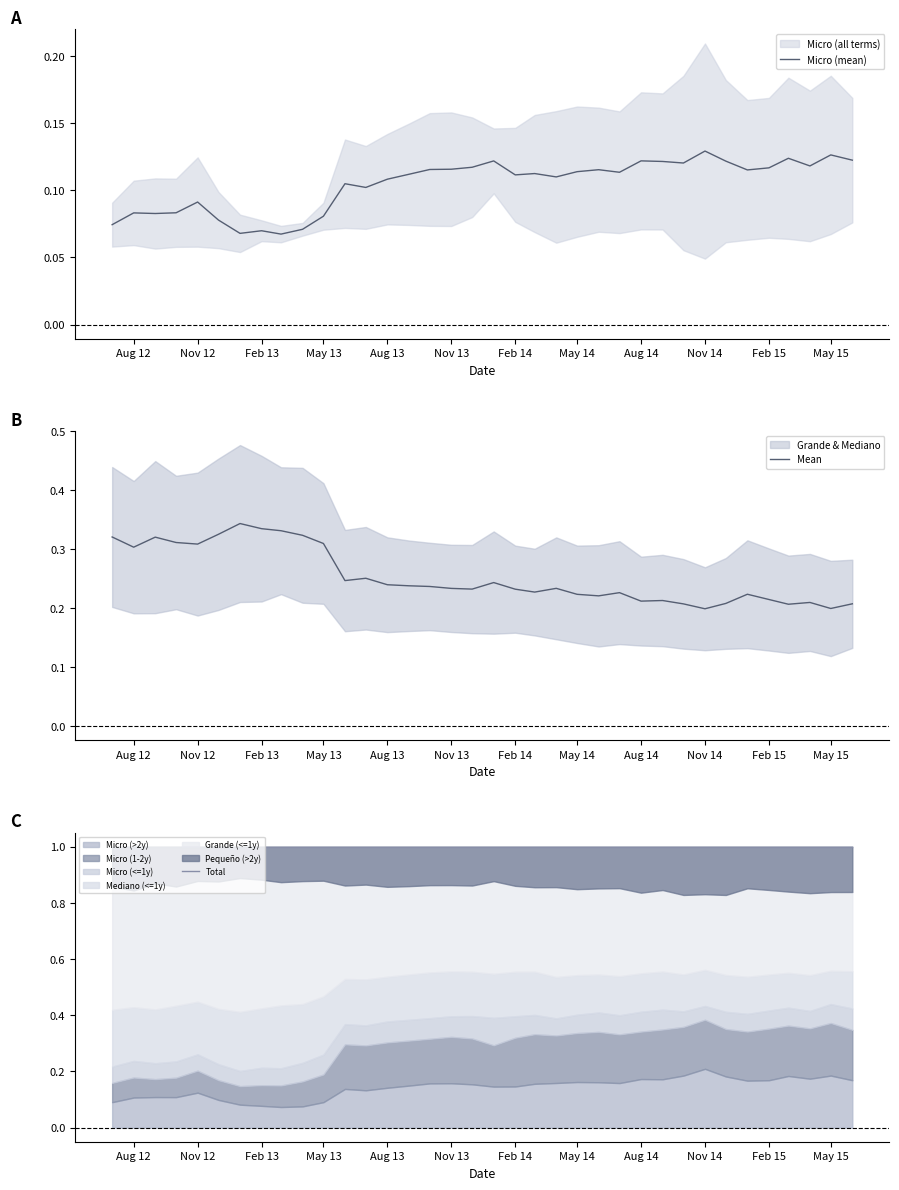

Is it true that Micro (mean) equals 0.2 at Nov 14?

False